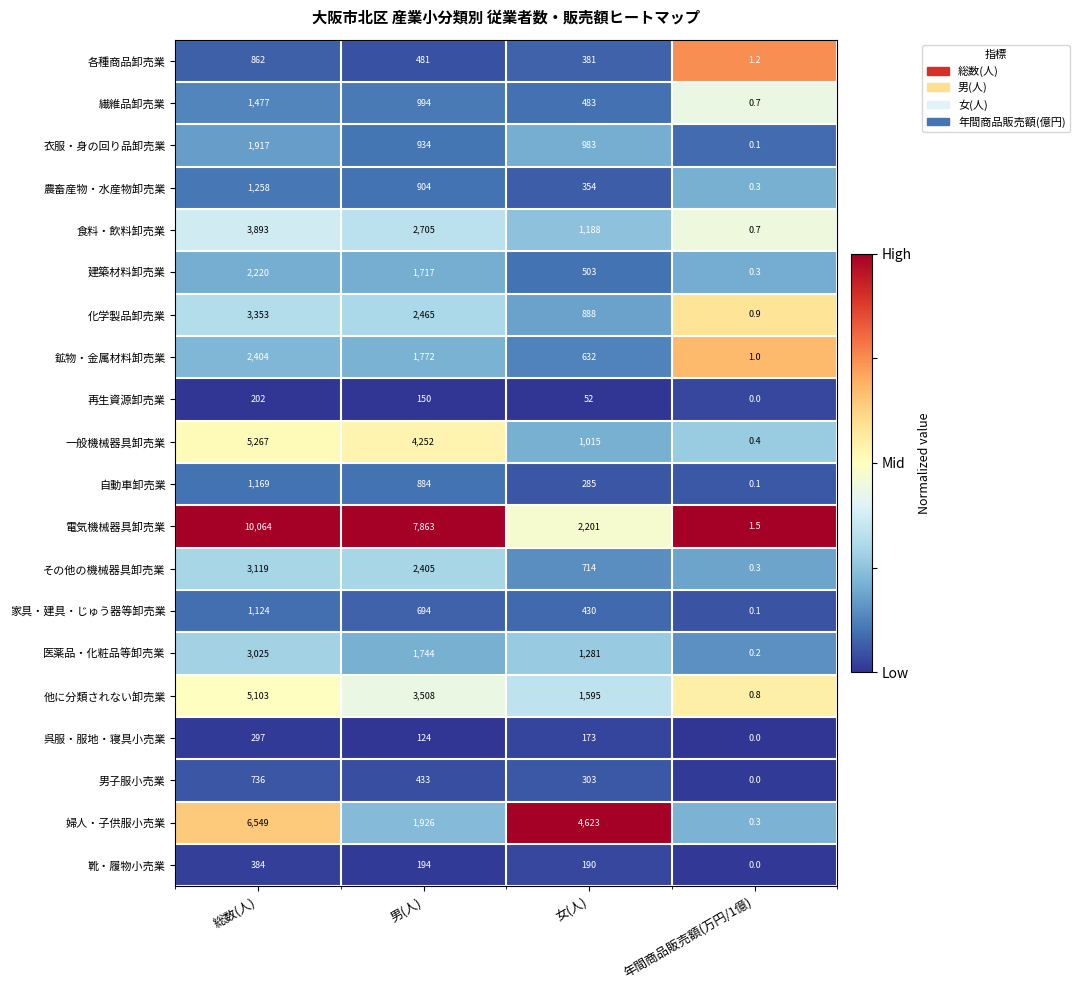

At which category does the chart reach its minimum across all series?

年間商品販売額(万円/1億)